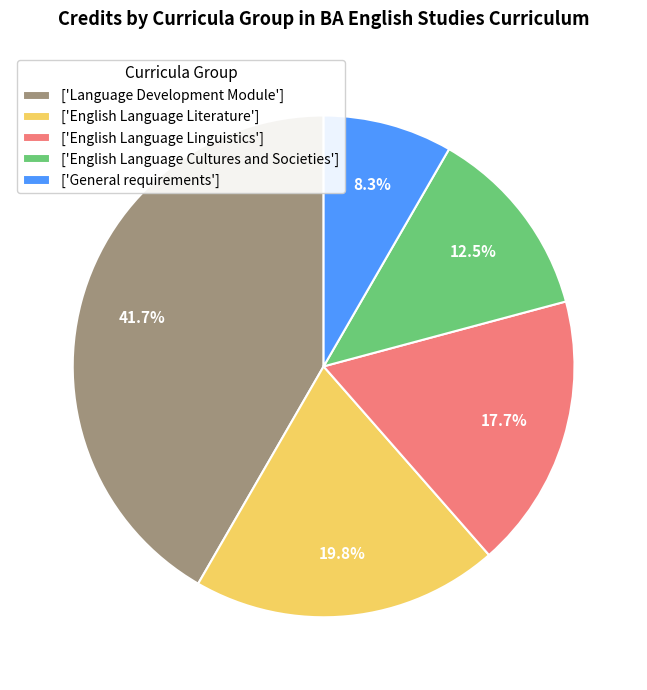

Which has a higher value, ['English Language Literature'] or ['English Language Cultures and Societies']?

['English Language Literature']